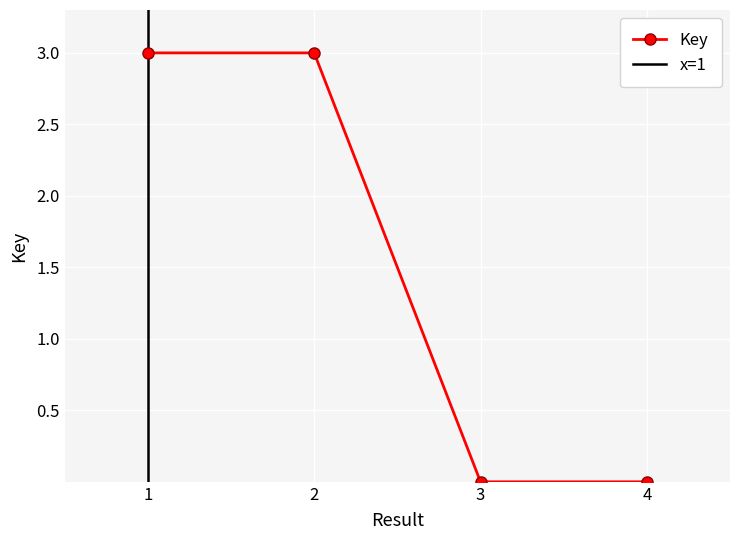

How many categories are shown in the chart?

4